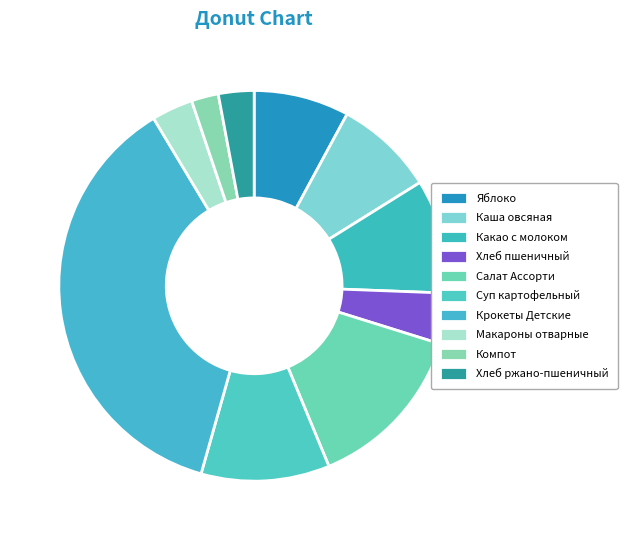

Does any single category account for the majority?

No